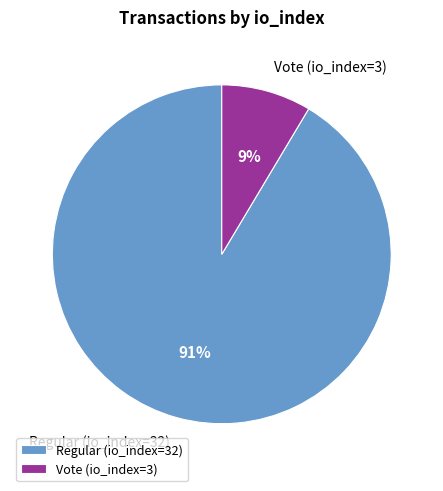

Which category has the smallest portion of the pie?

Vote (io_index=3)